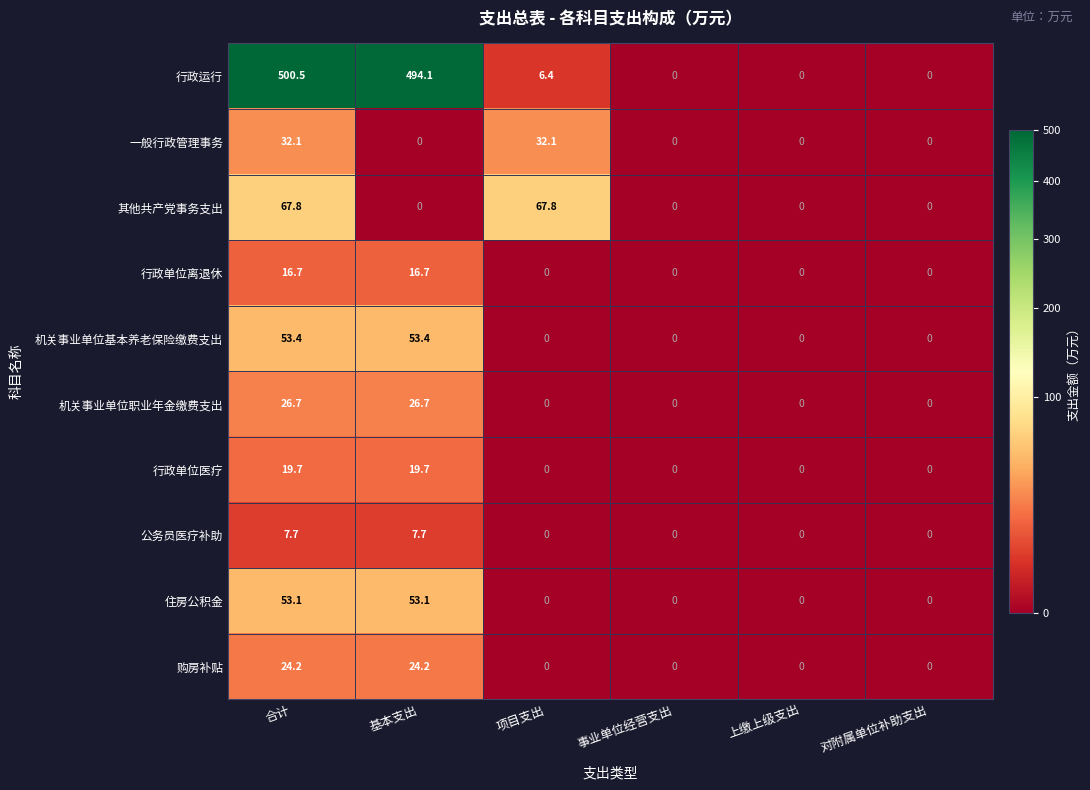

At how many categories does at least one series exceed 168?

2